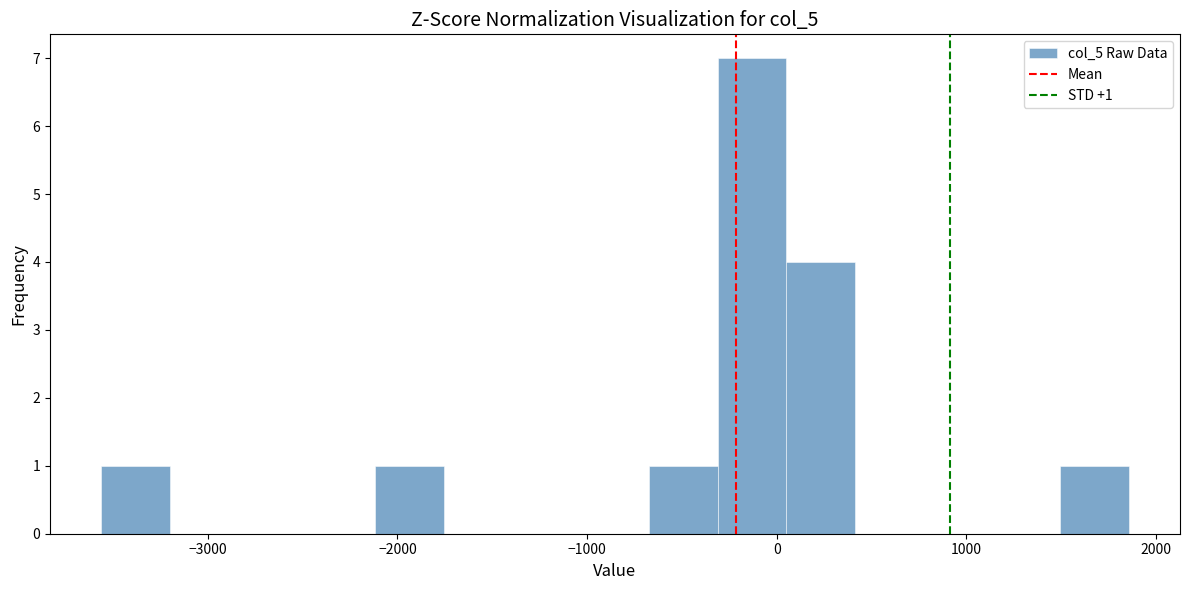

Read against the x-axis, roughly where is the centre of the tallest bar?

-100